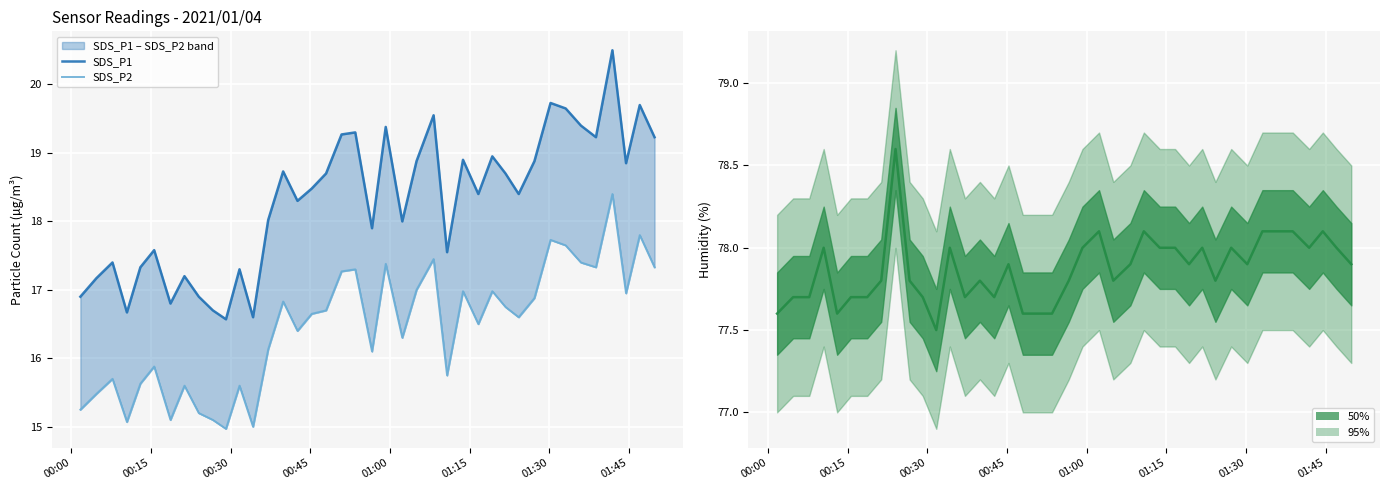

Rank the series by their maximum value, from lowest to highest.

SDS_P2, SDS_P1, Humidity